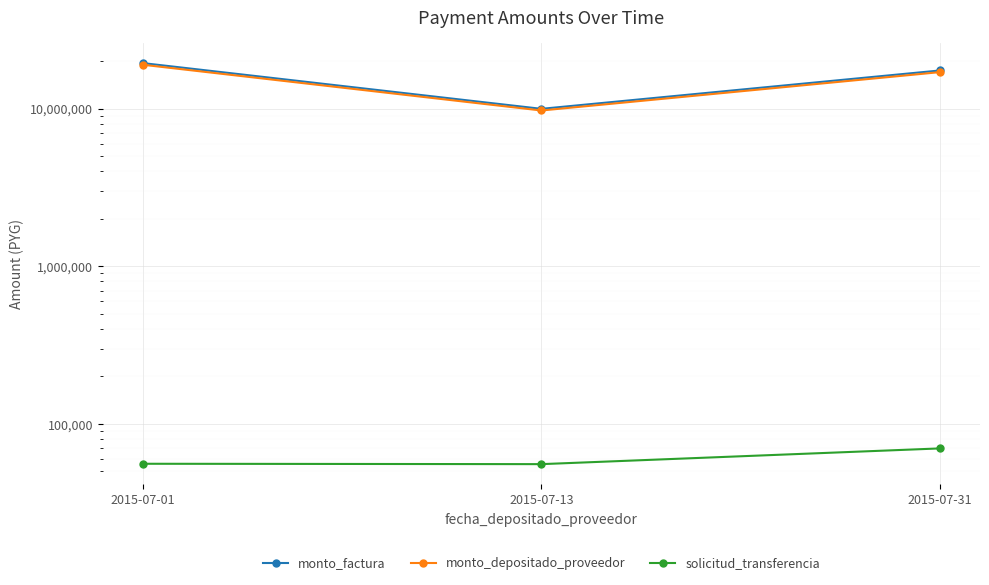

Rank the categories by monto_factura value from highest to lowest.

2015-07-01, 2015-07-31, 2015-07-13